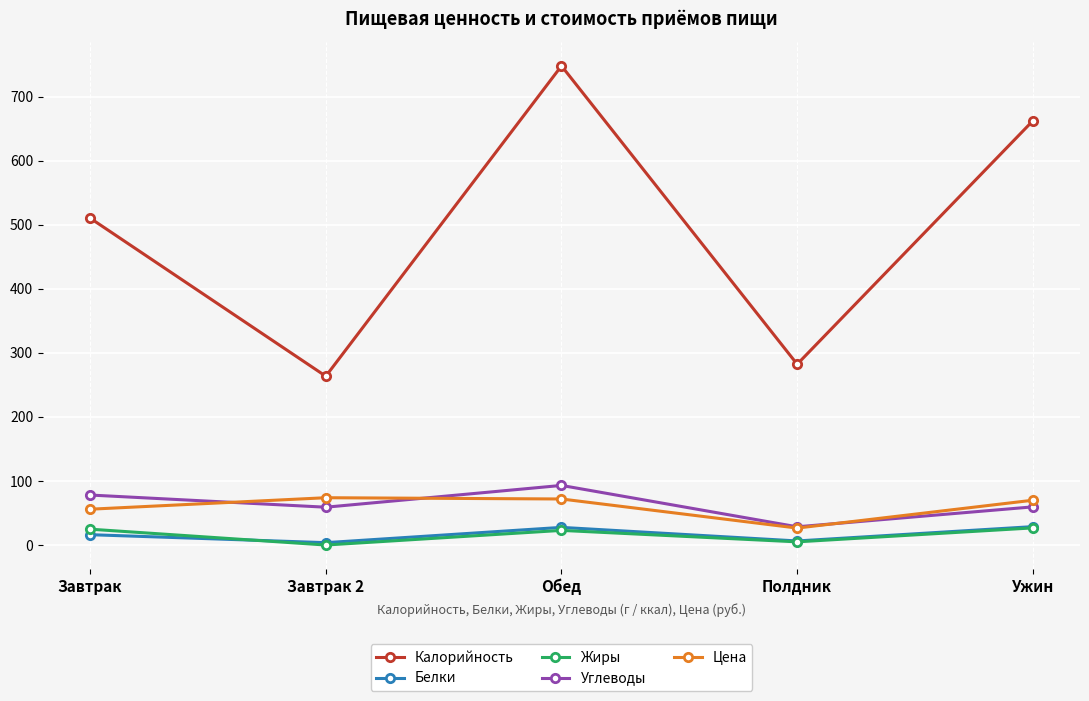

In Цена, how many points are higher than both neighbors (excluding endpoints)?

1